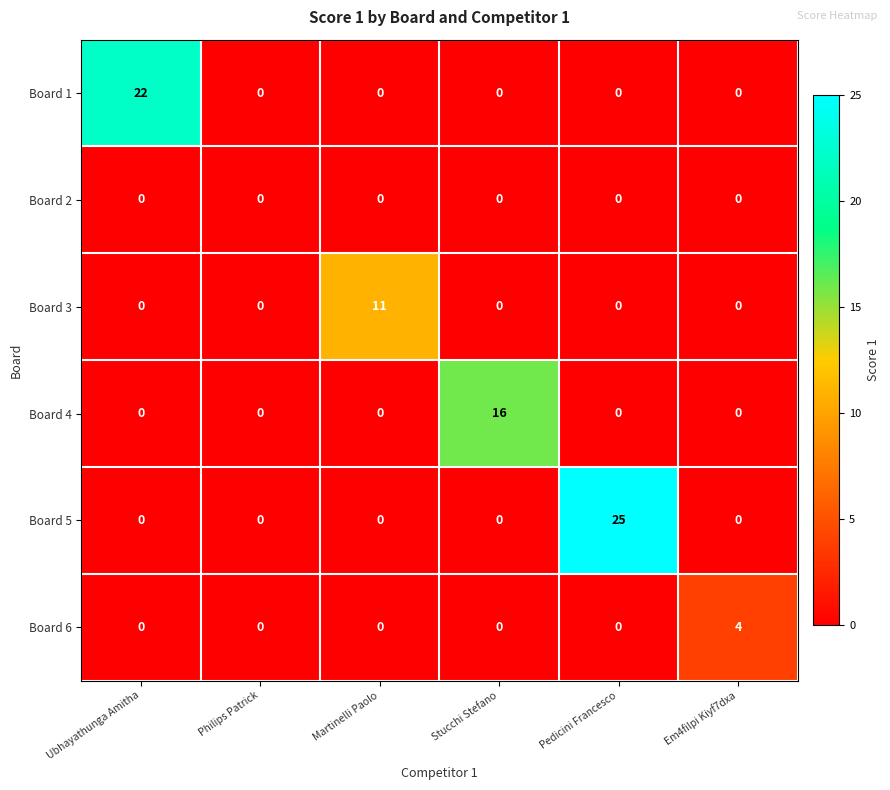

Between Martinelli Paolo and Em4filpi Kiyf7dxa, which series saw the biggest shift?

Board 3